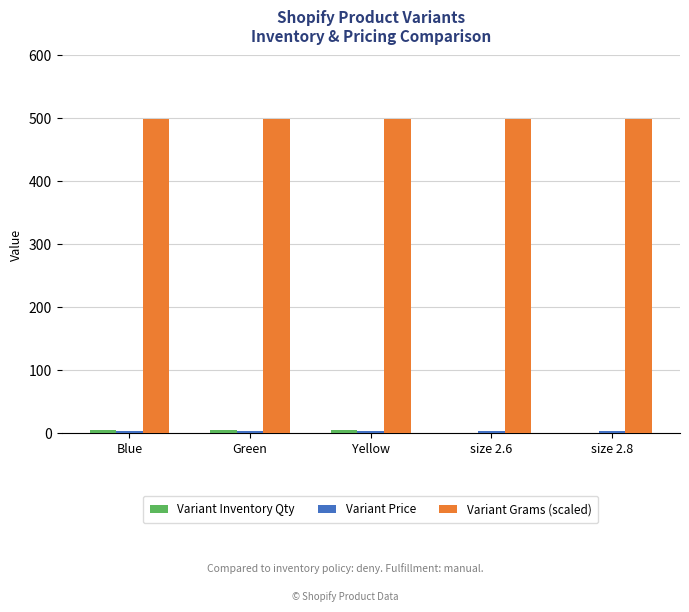

The Variant Grams (scaled) series shows 840 at Green. True or false?

False